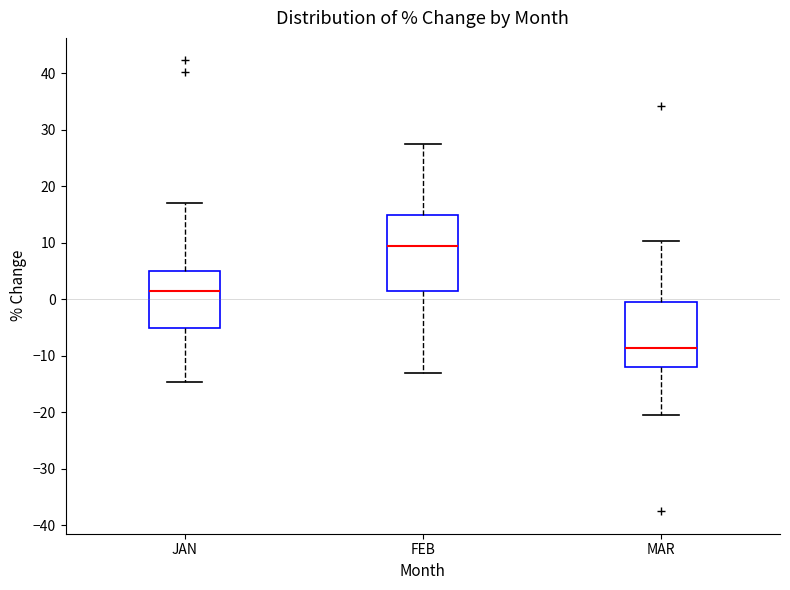

Reading left to right, transcribe this box plot: for each box, give where its median line is, the range the box spans, and where its two whiskers end, as read against the y-axis. The values are not printed on the chart, so give them approximately, as read against the axis.

JAN: median 1, box -5 to 5, whiskers -15 to 17
FEB: median 10, box 1 to 15, whiskers -13 to 28
MAR: median -9, box -12 to 0, whiskers -20 to 10